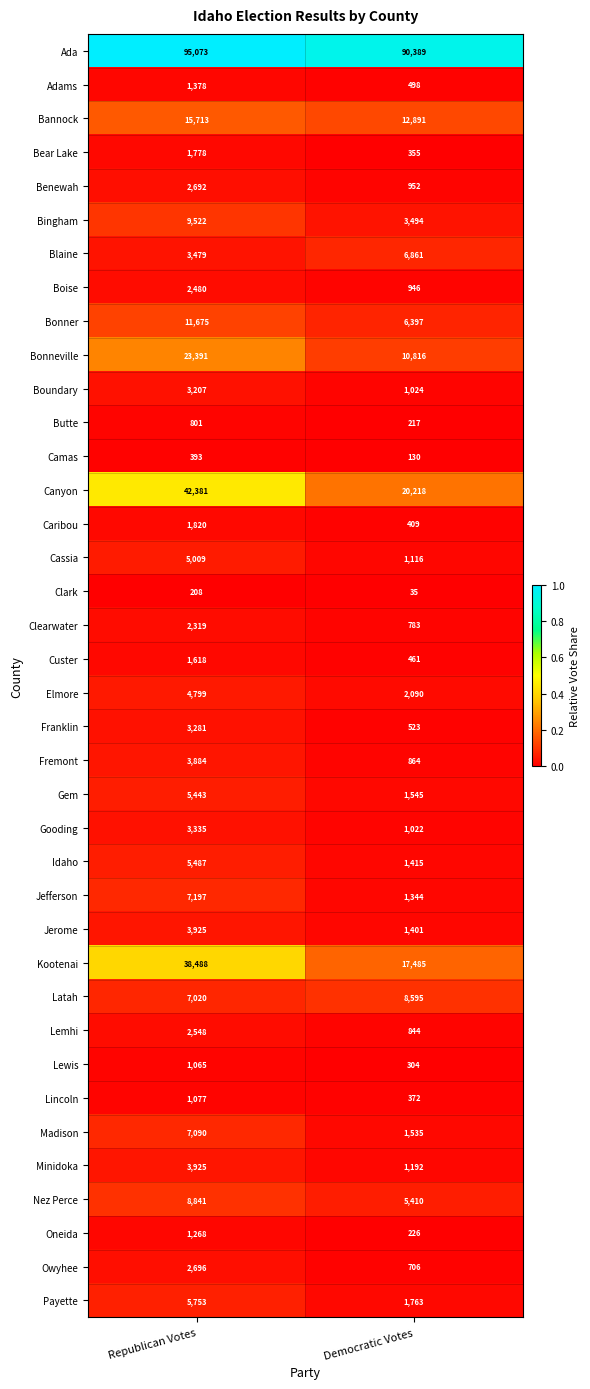

What is the average value of the Lemhi series?

1696